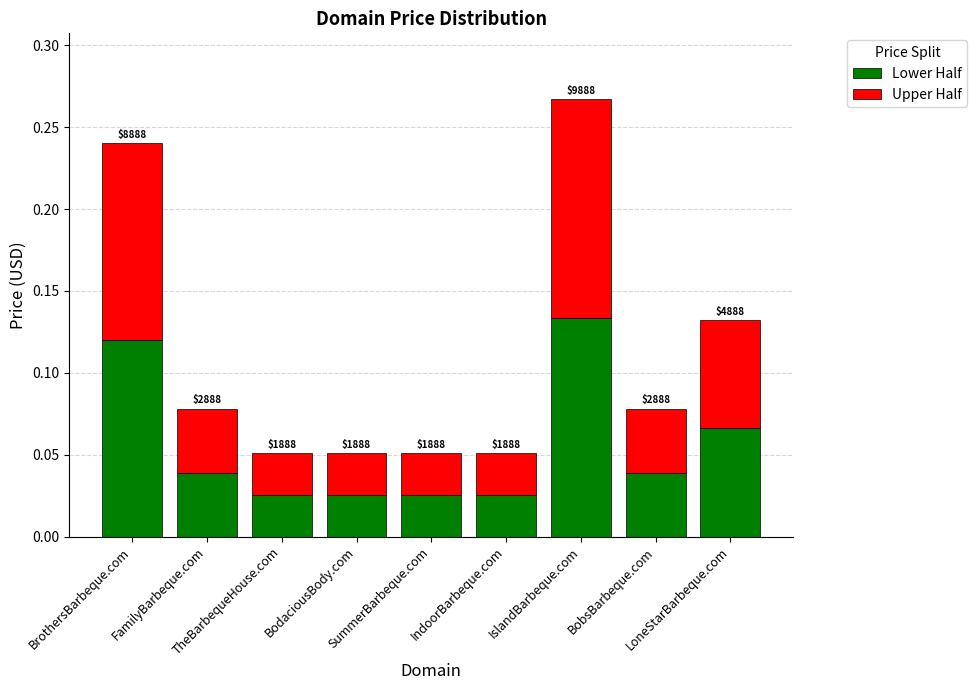

Does the chart contain stacked bars?

Yes